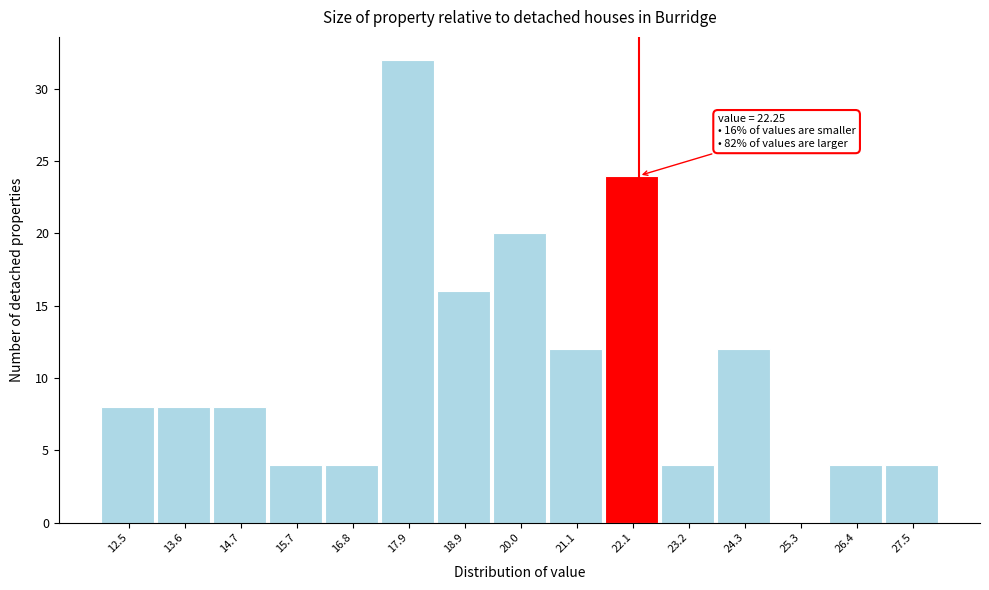

Which range on the x-axis has the tallest bar?

17.4 to 18.4